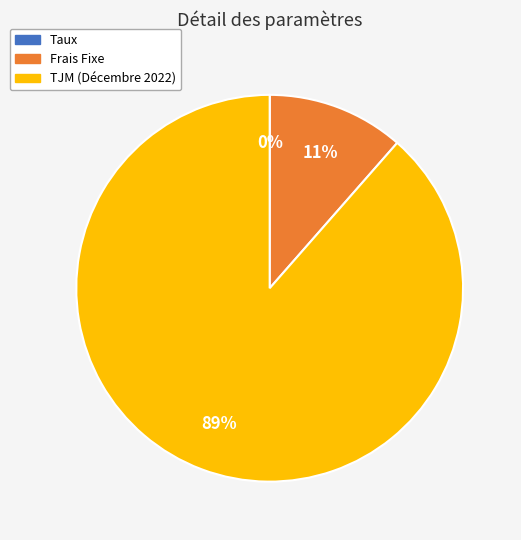

Which category accounts for the majority?

TJM (Décembre 2022)